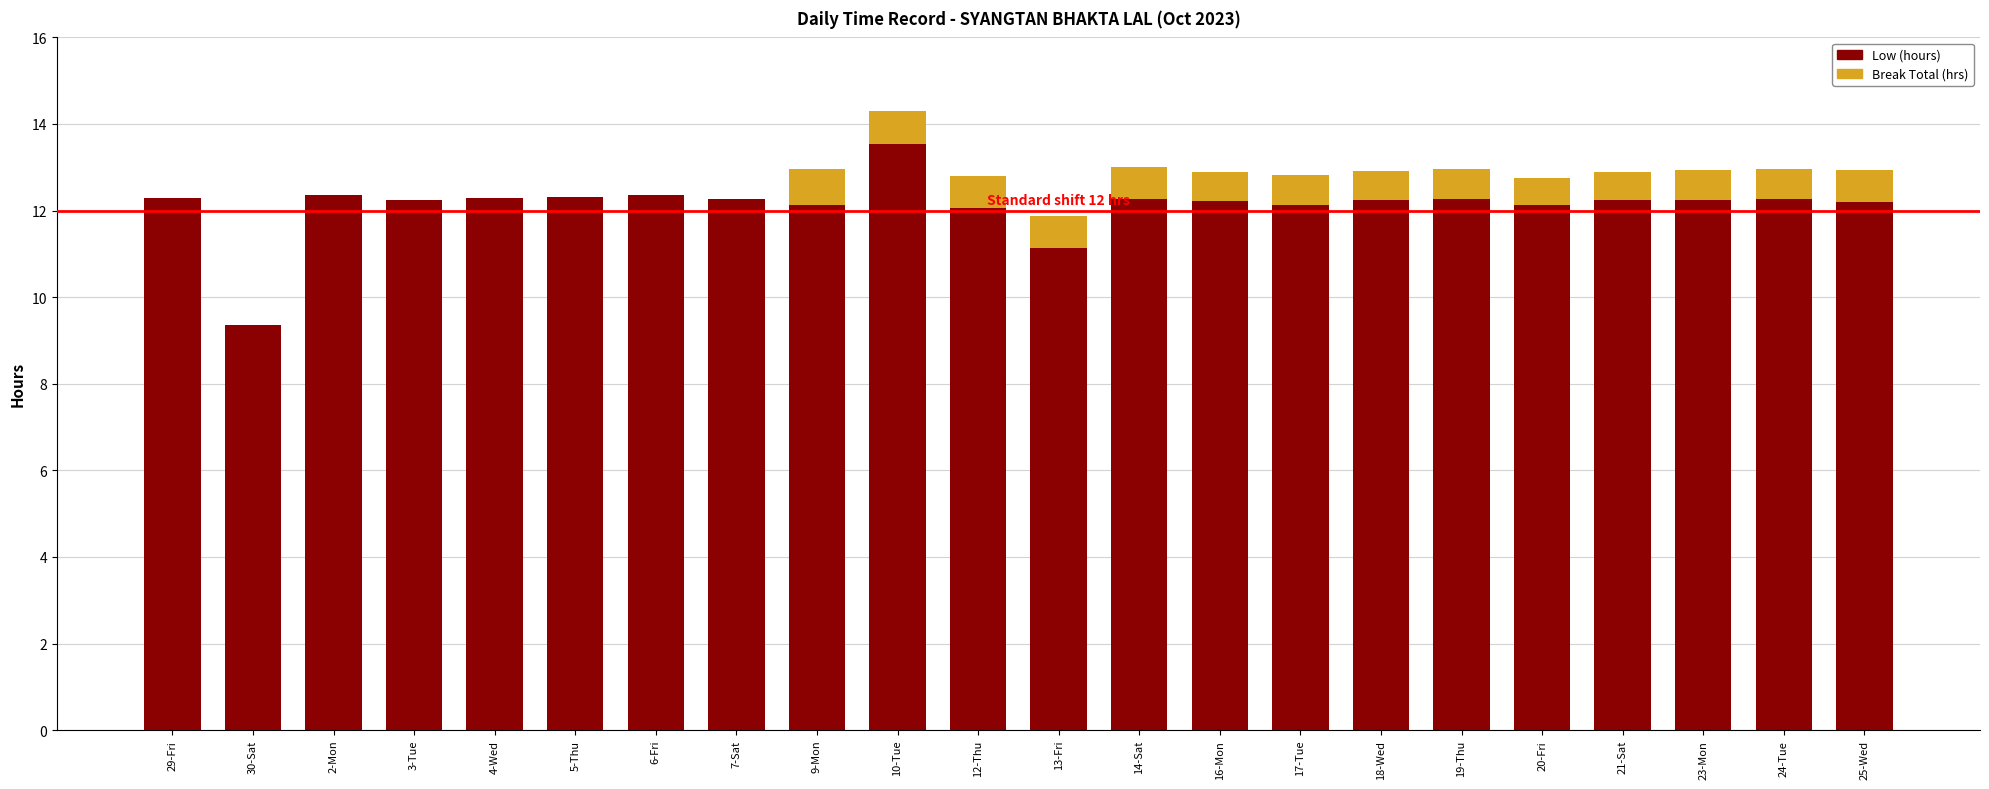

What is the sum of all Low (hours) values?

266.6